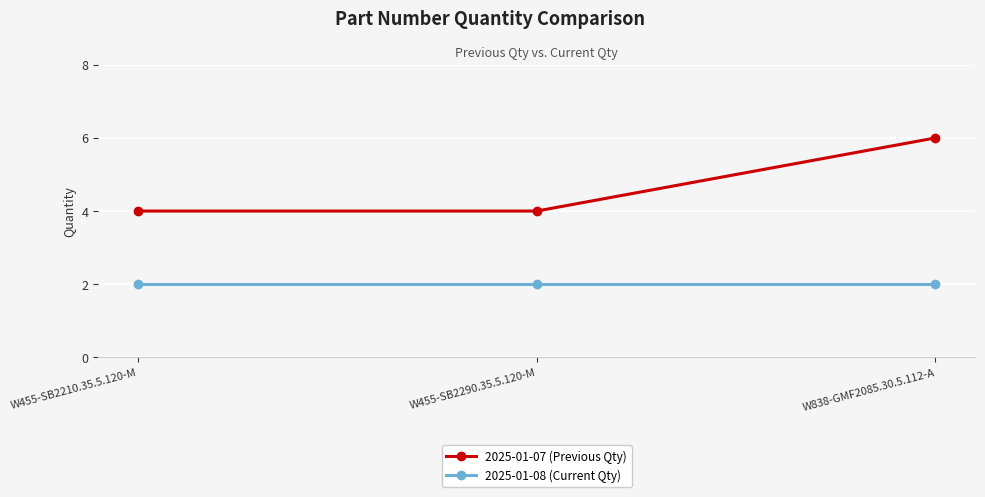

What is the value of the 2025-01-08 (Current Qty) point at the 3rd from the left?

2